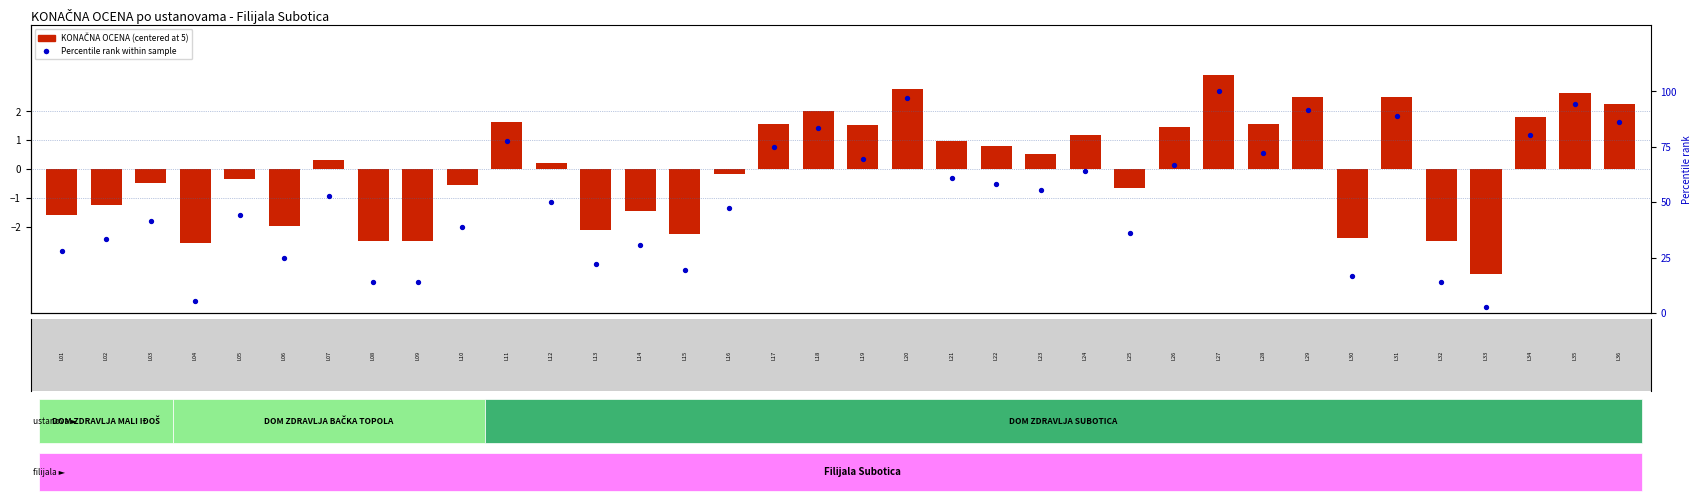

Between 4 and 16, which series saw the biggest shift?

Percentile rank